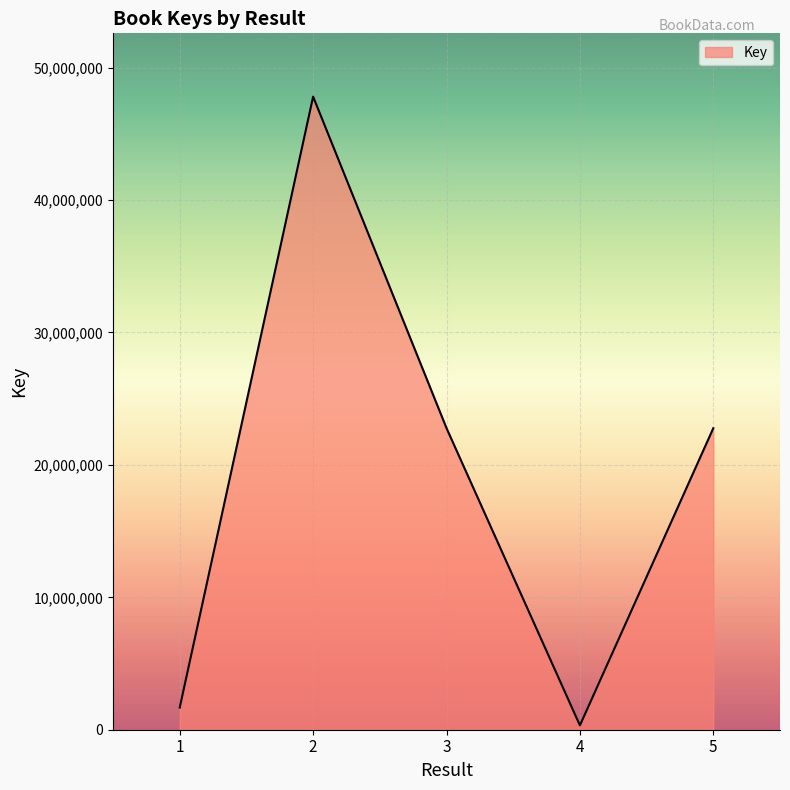

Approximately how many times larger is the value at 2 compared to 1?

28.6